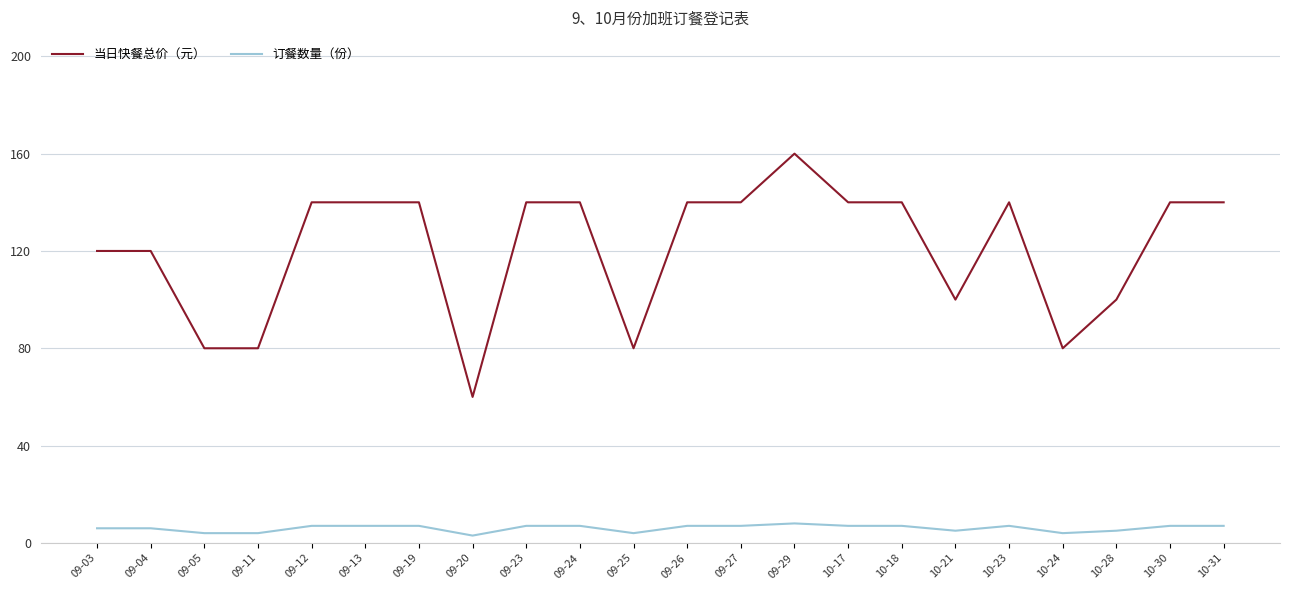

Which label corresponds to the largest value in the chart?

09-29